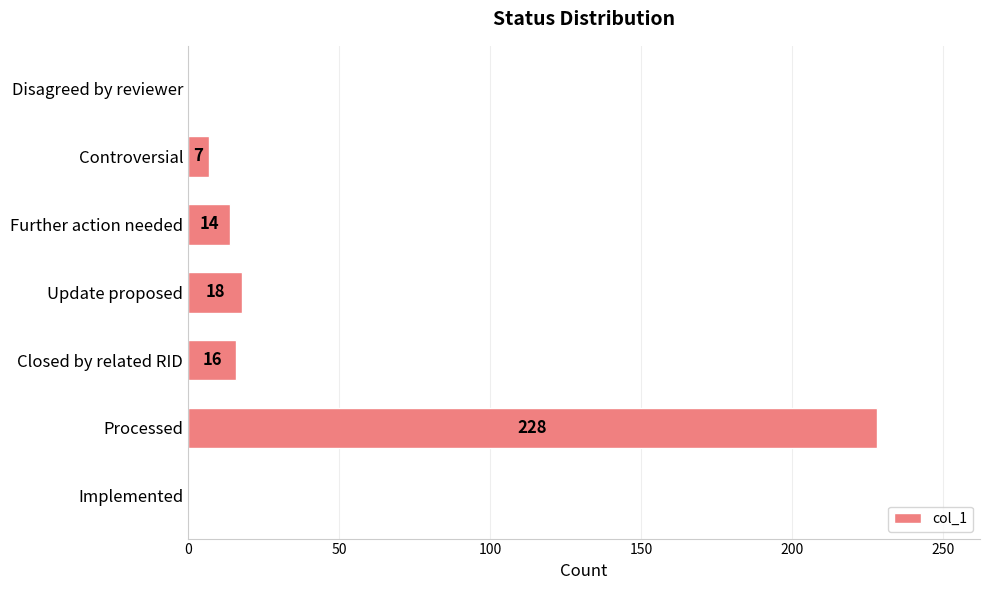

What is the change in value from Implemented to Processed?

+228